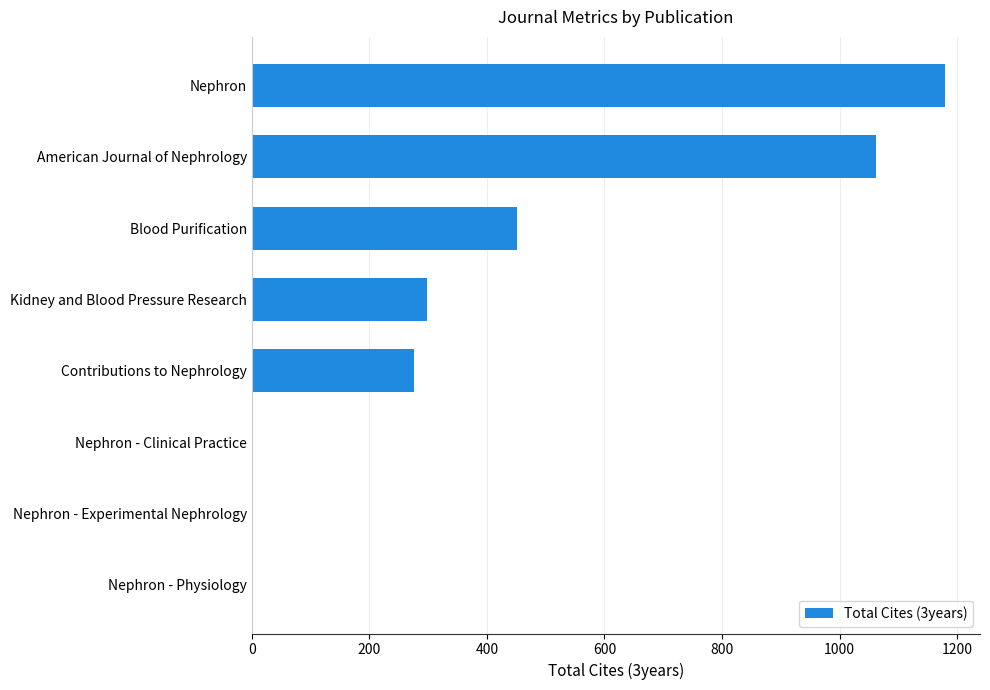

At which category does the chart reach its peak across all series?

Nephron